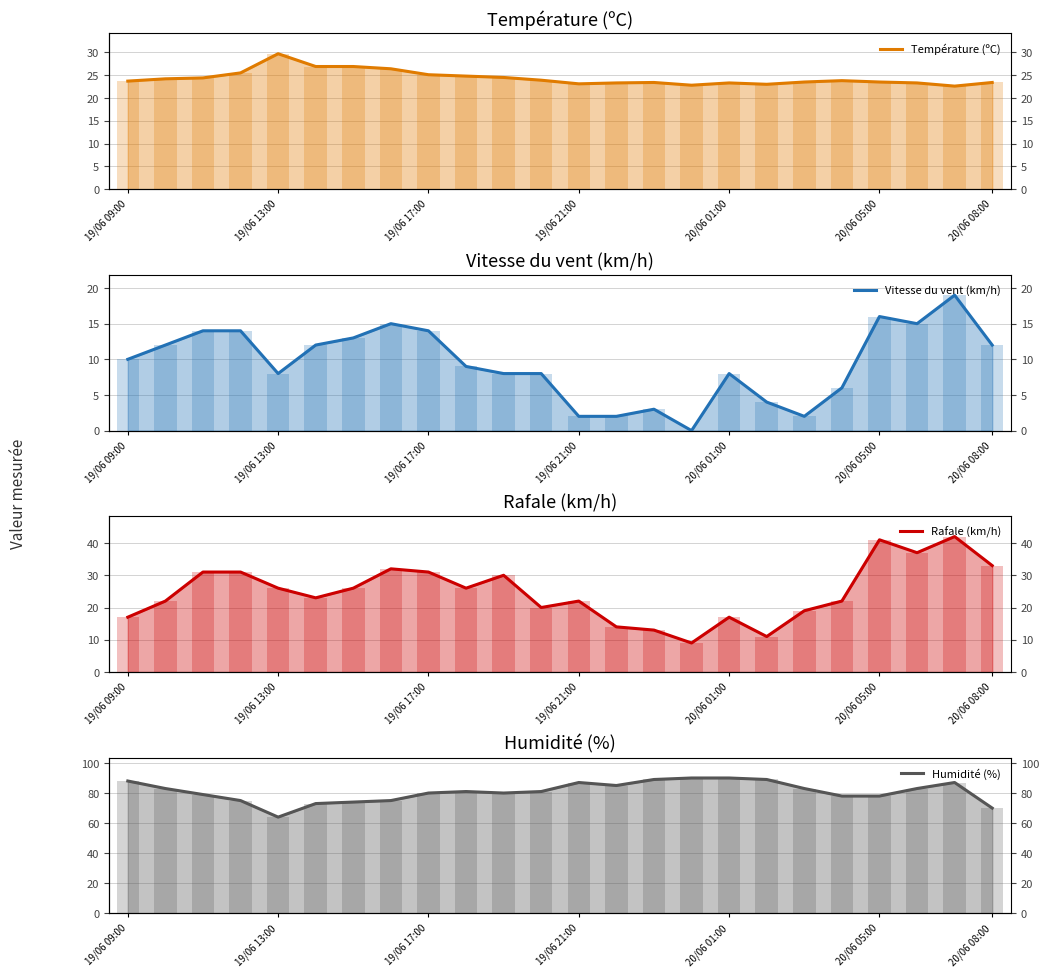

At which category is the sum across all series the highest?

22